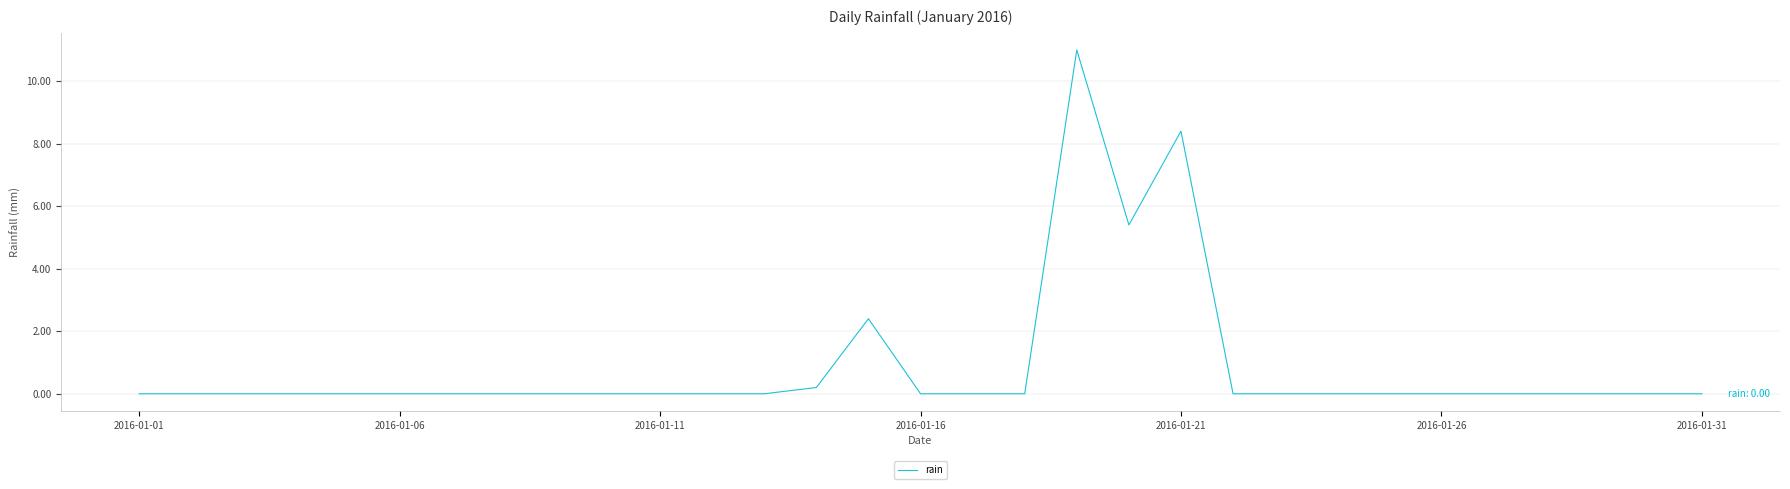

What is the maximum value shown in the chart?

11.0